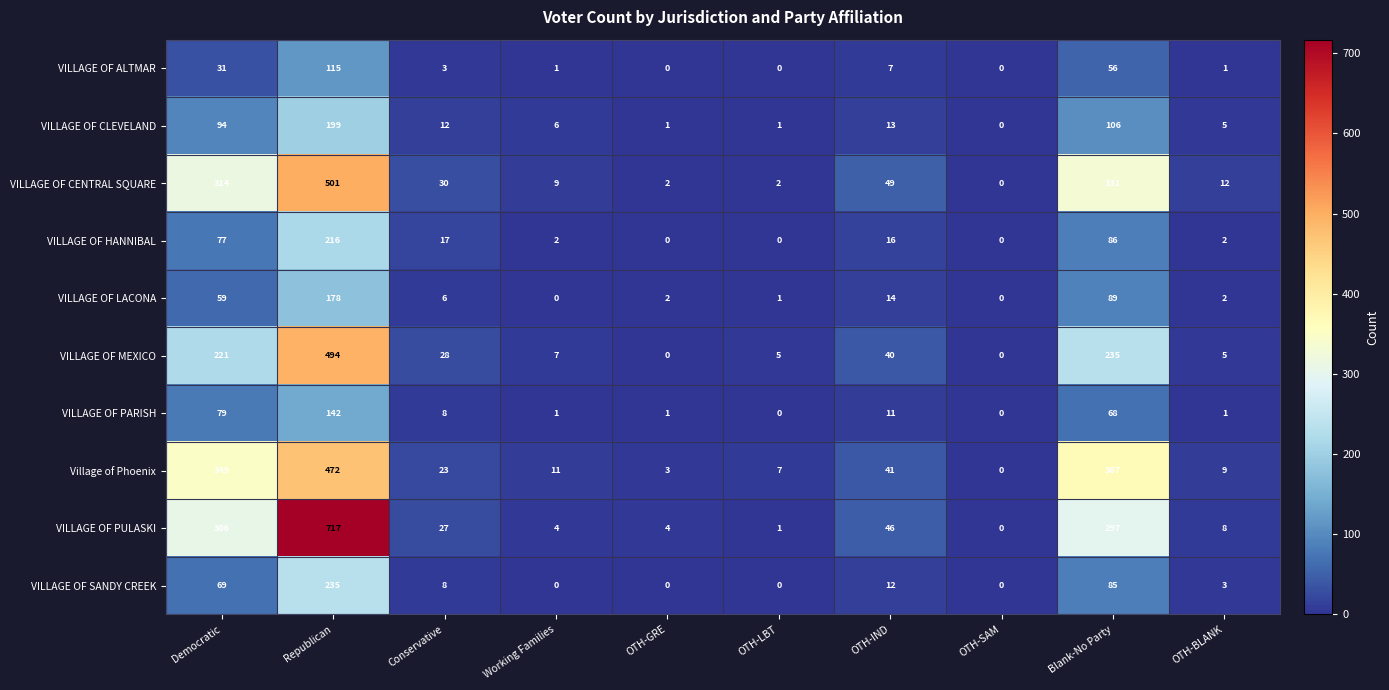

What is the total value across all series at OTH-IND?

249